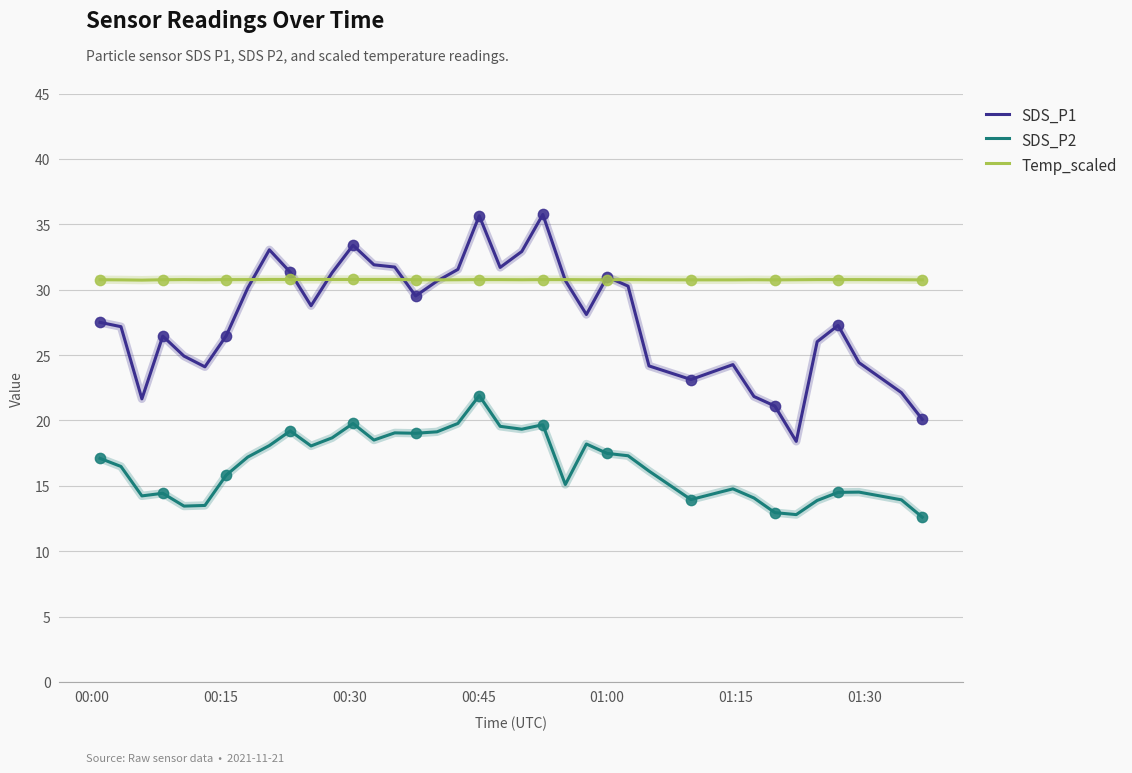

Which series has the largest total across all categories?

Temp_scaled